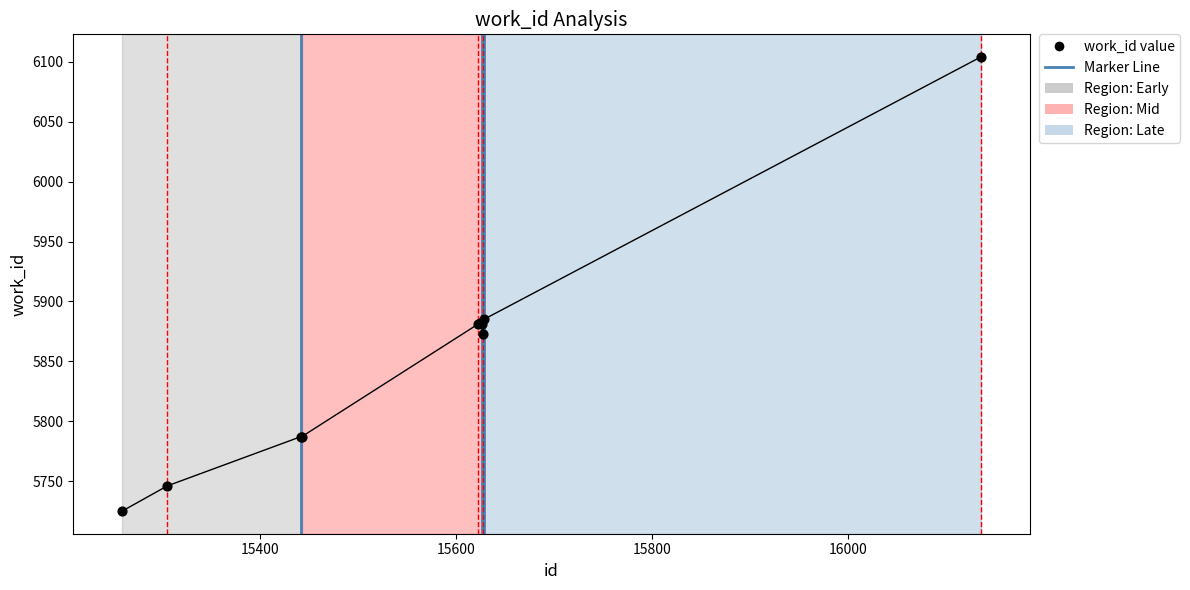

What is the change in value from 15627 to 16135?

+231